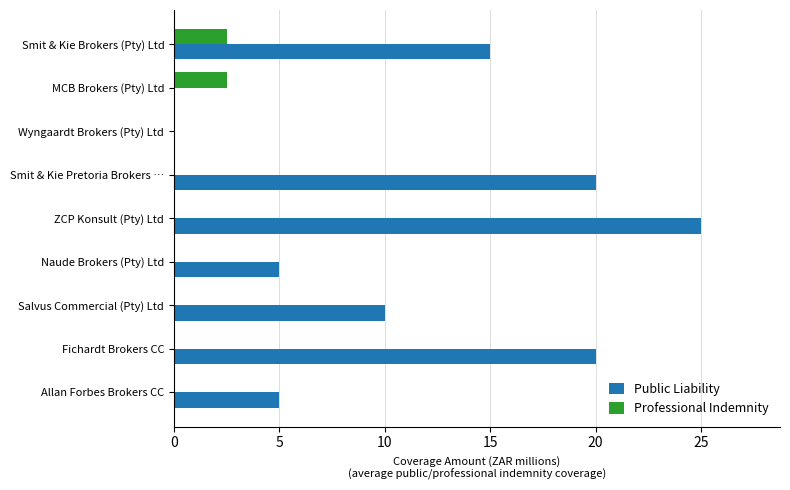

What are all the series names shown in the legend?

Public Liability, Professional Indemnity